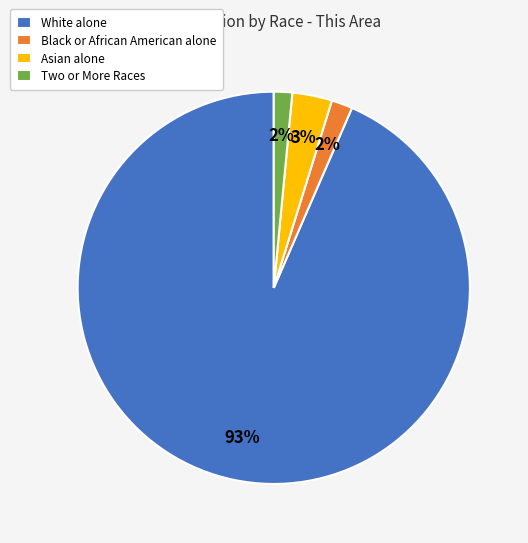

Count the number of slices in the pie.

4